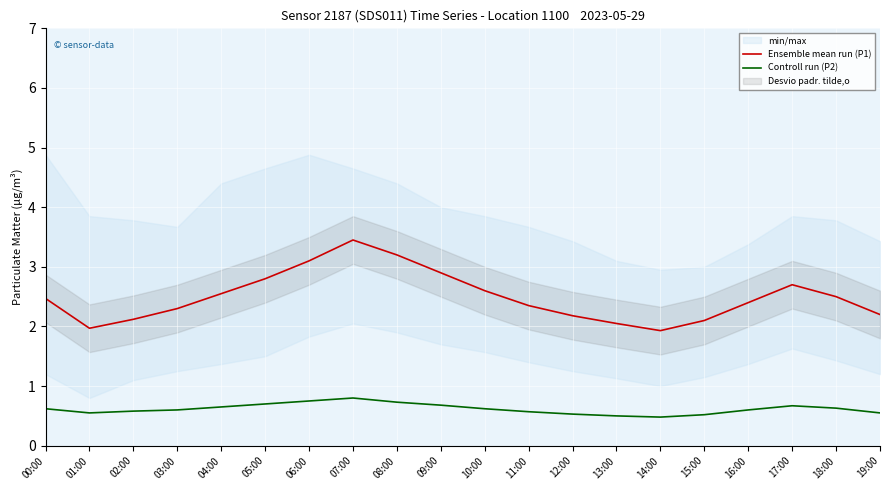

True or false: Ensemble mean run (P1) has a value of 1.1 at 12:00.

False